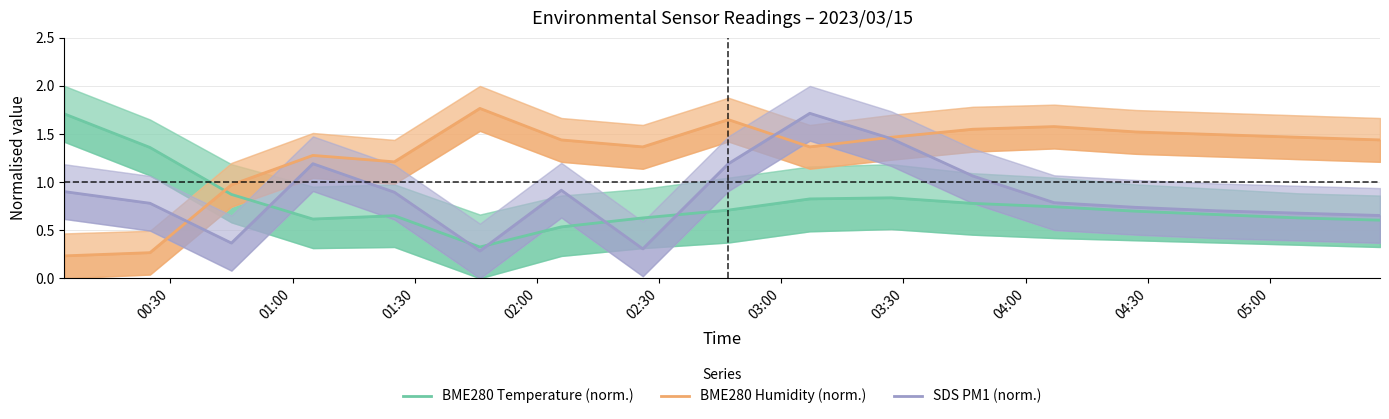

Is it true that BME280 Temperature (norm.) equals 0.3 at 03:30?

False